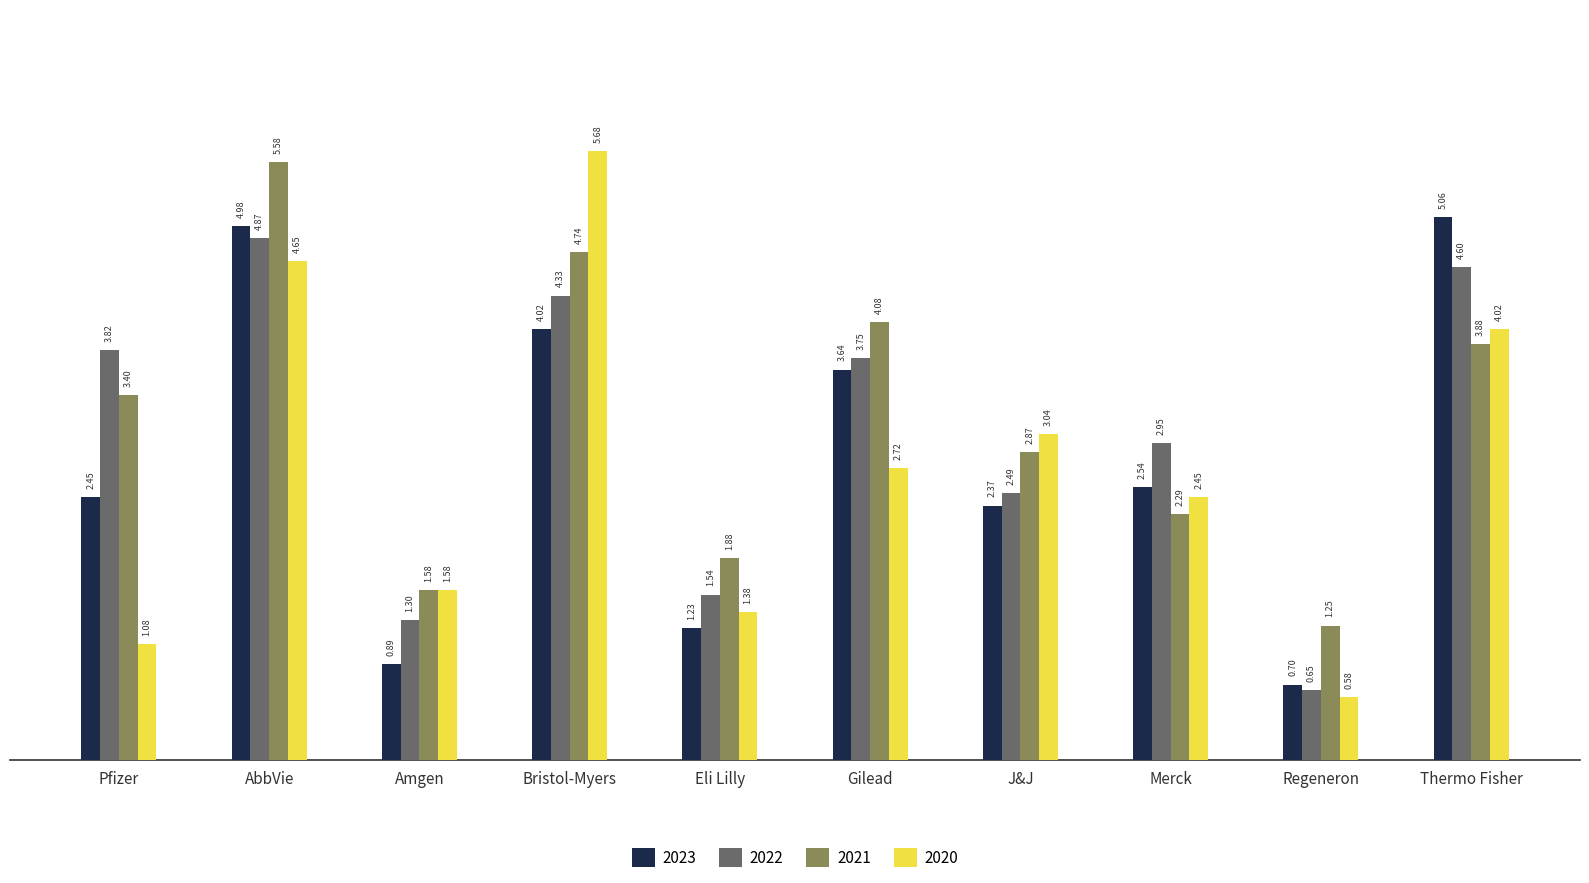

What is the value of the 2020 bar at the 10th from the left?

4.0